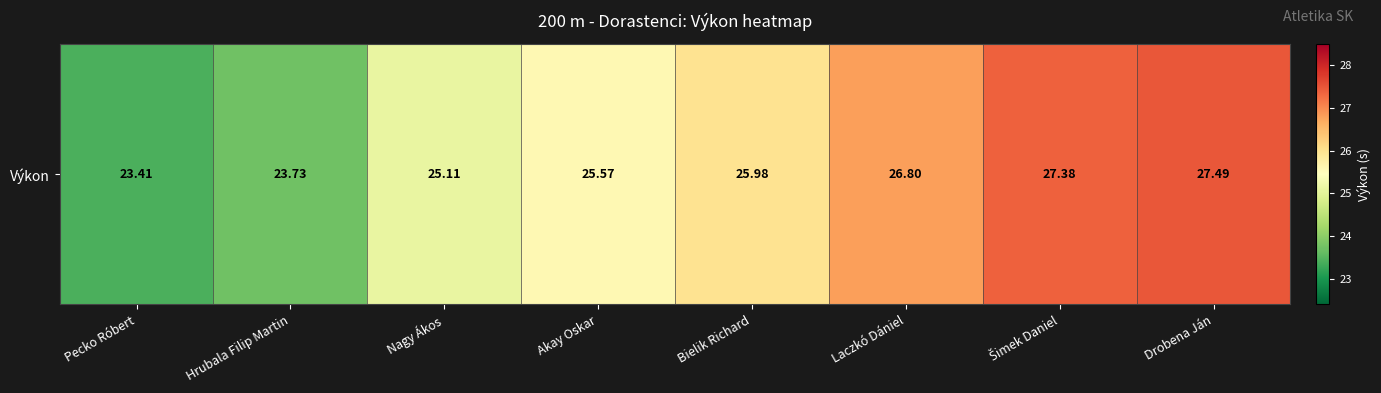

Where is the data nearest to the value 25?

Nagy Ákos